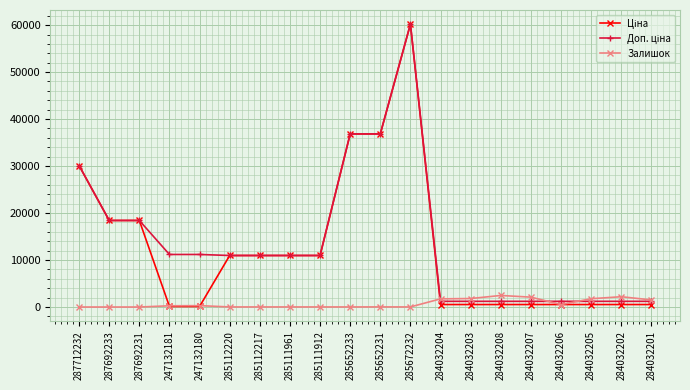

What is the value of the Залишок point at the 20th from the left?

1508.0